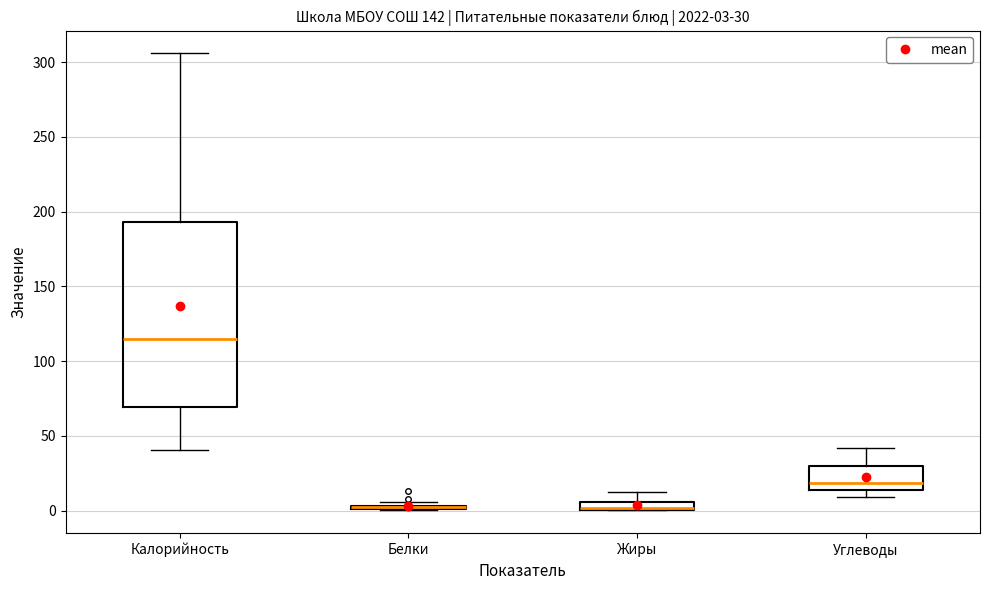

Which box is the tallest, from its lower edge to its upper edge?

Калорийность